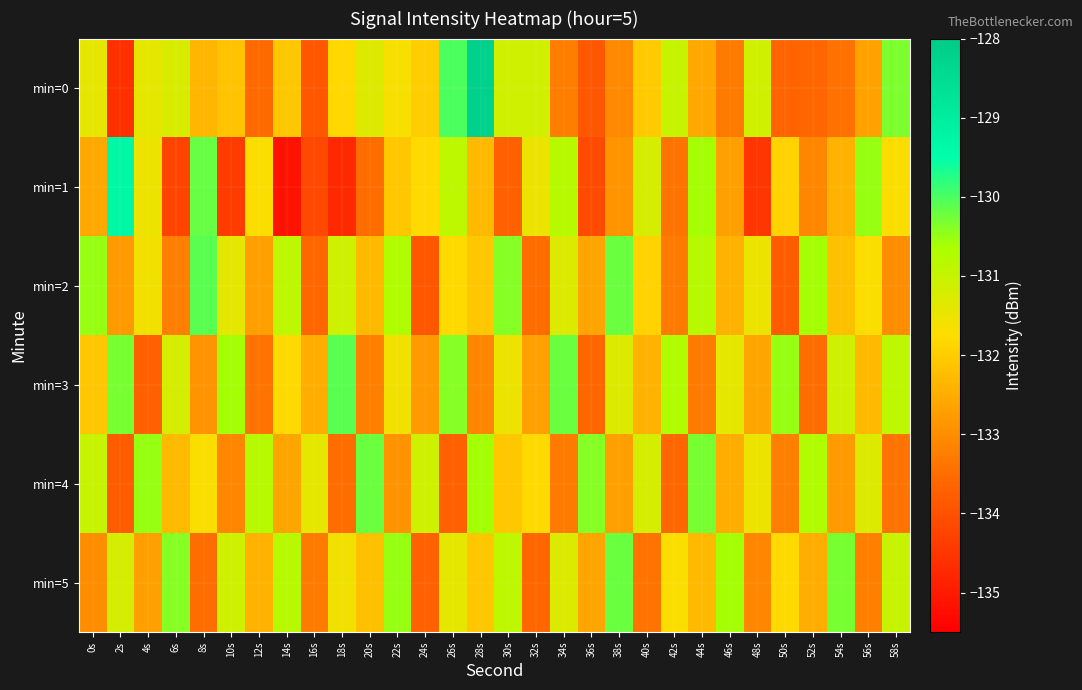

Which has a higher value, 16s or 44s?

44s